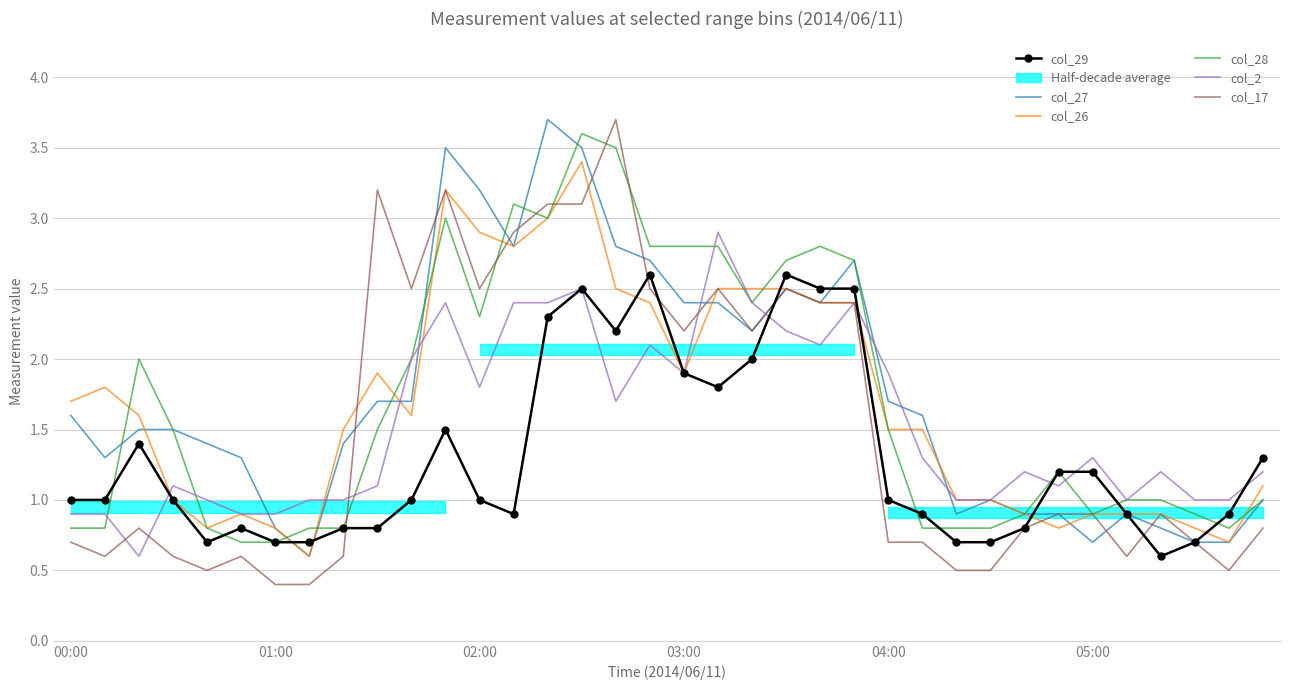

Read the col_29 value at 20.

2.0